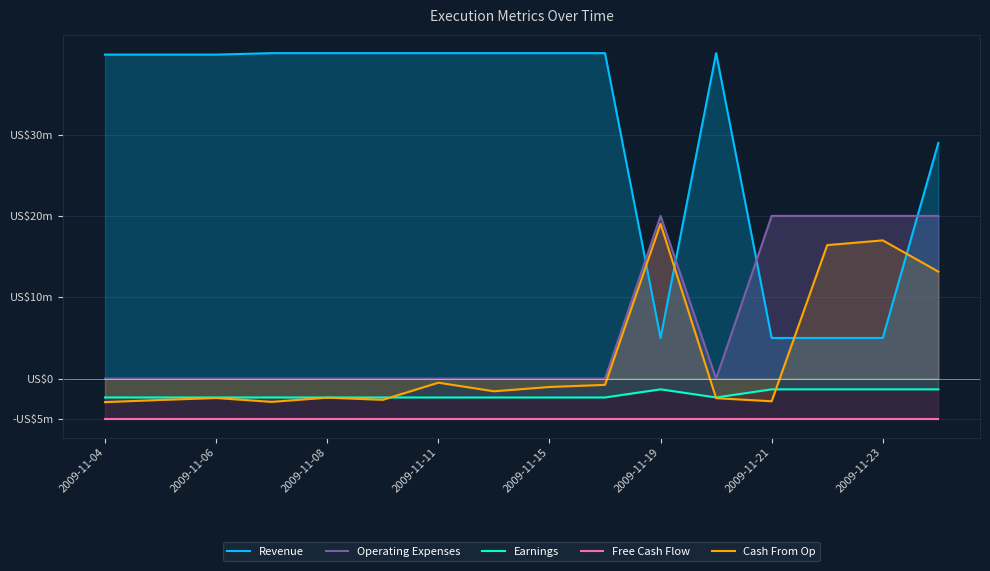

True or false: Free Cash Flow has more than 0 interior local peaks.

False